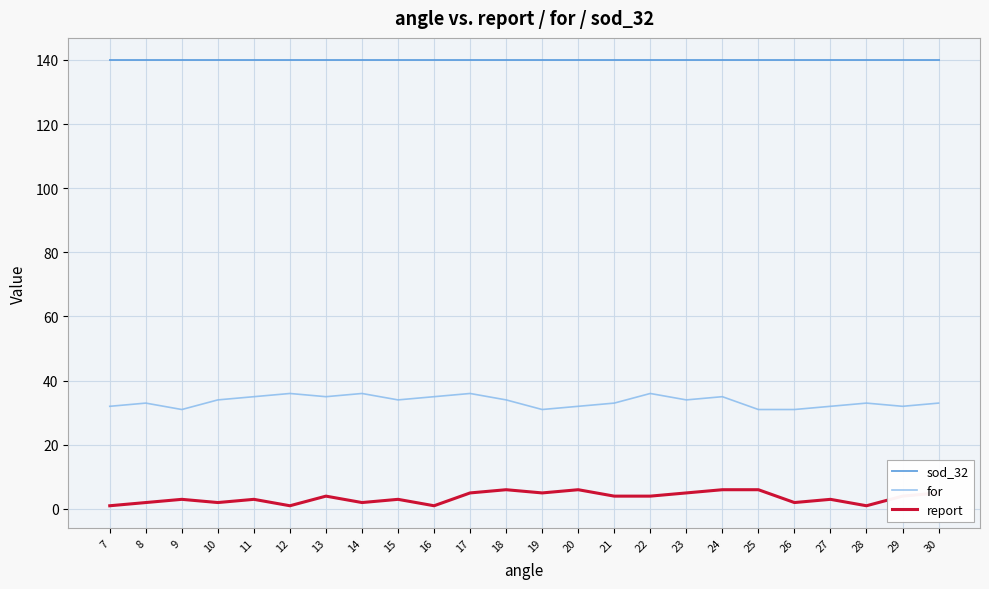

Is this an area chart (filled region under the line)?

No